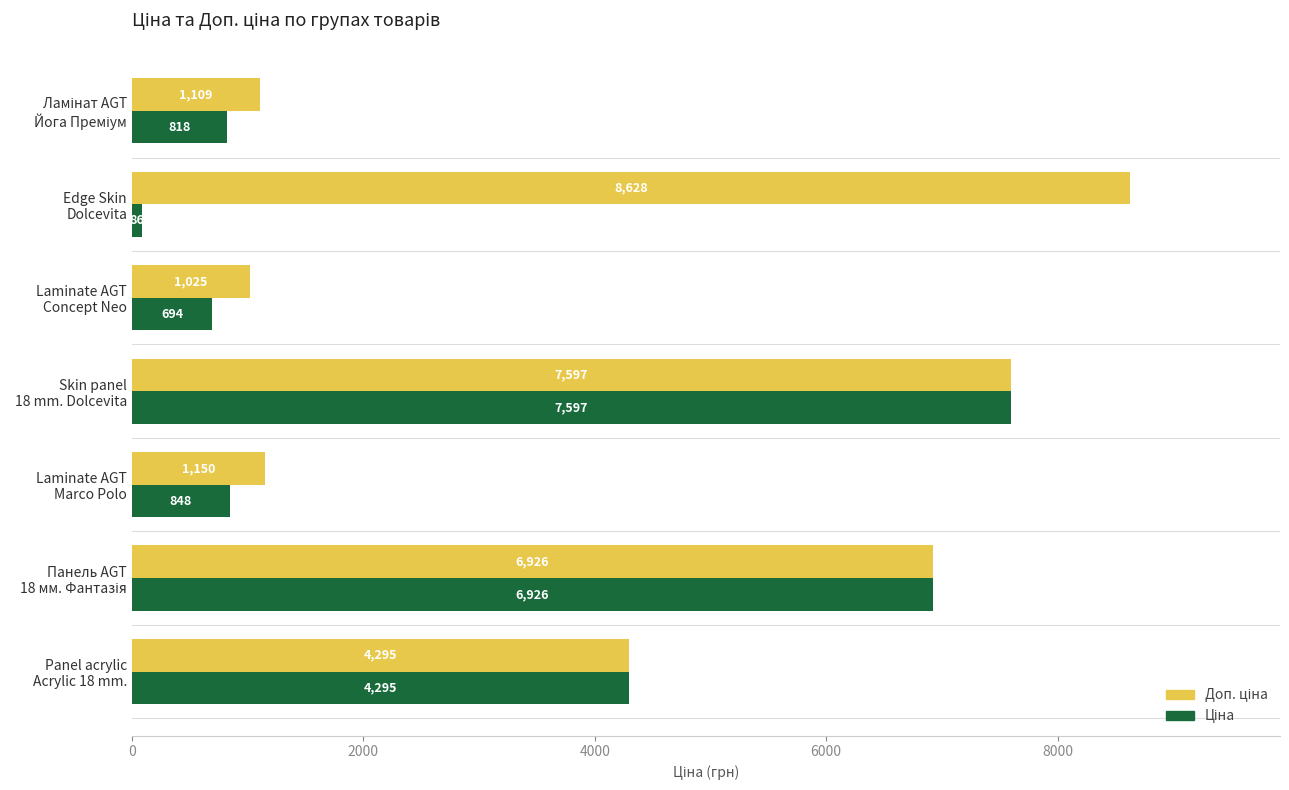

What is the greatest value displayed?

8627.5